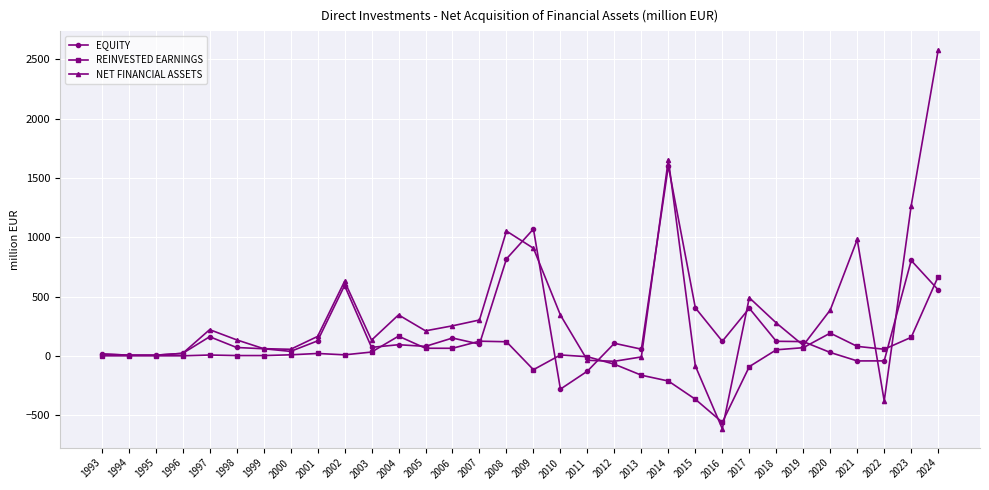

At which label is EQUITY closest to 659?

2002